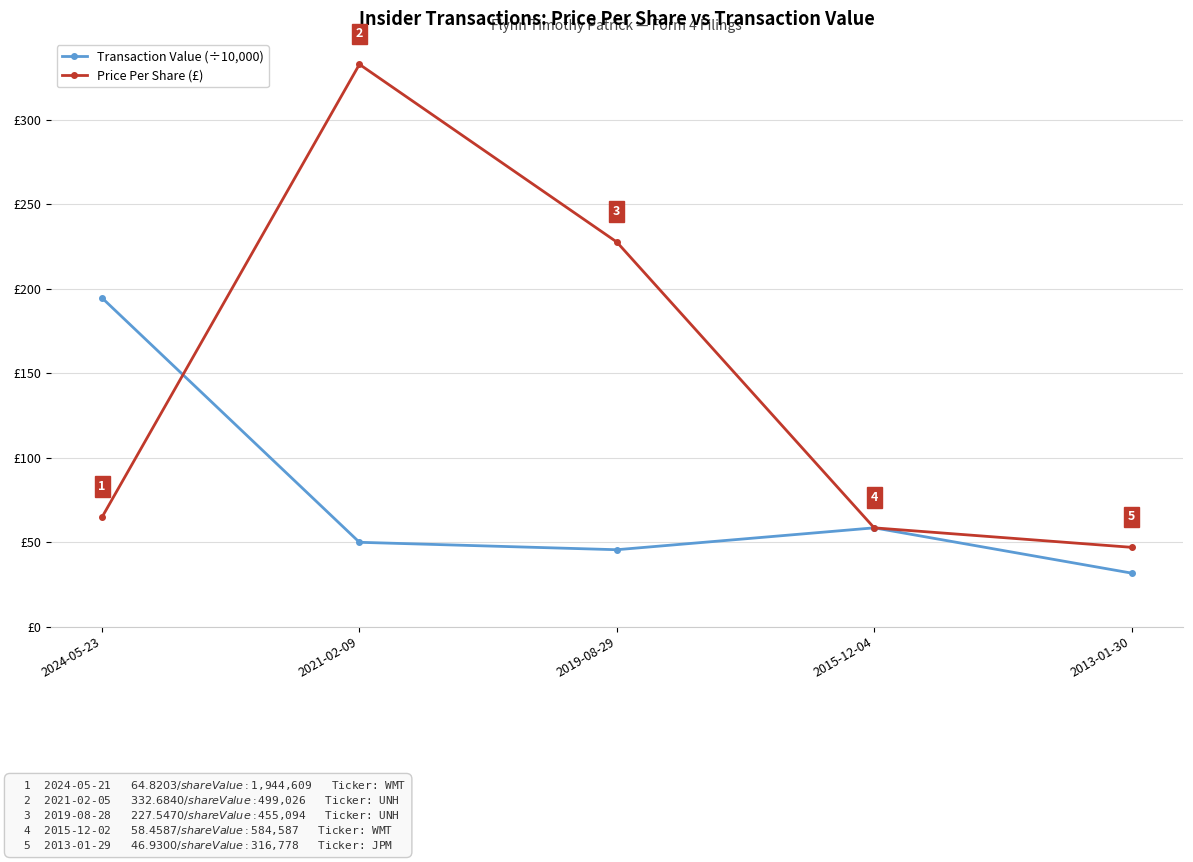

At which category is the sum across all series the highest?

2021-02-09